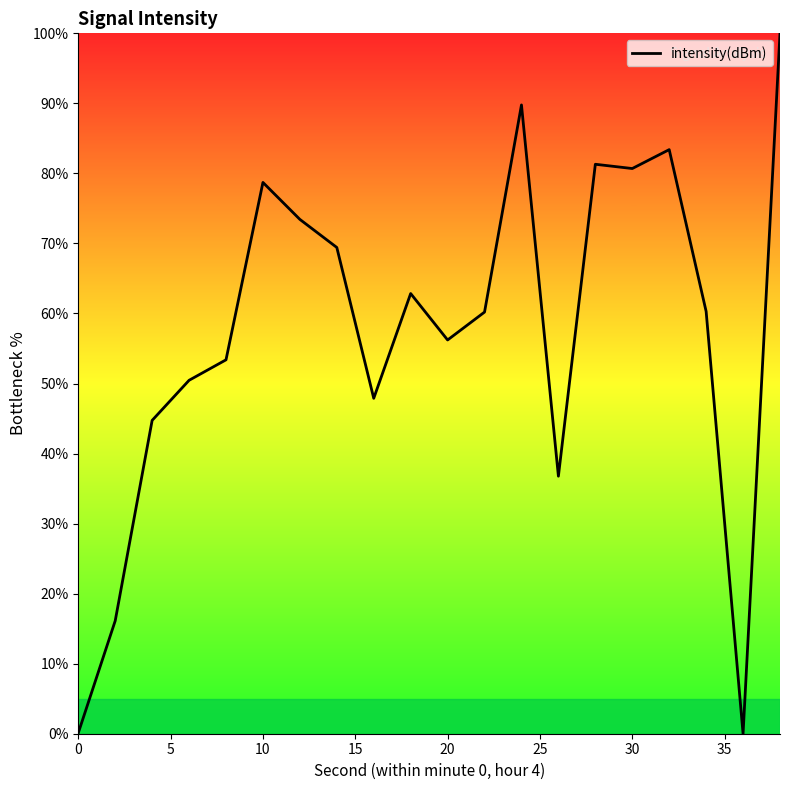

What is the difference between the maximum and minimum values?

100.0